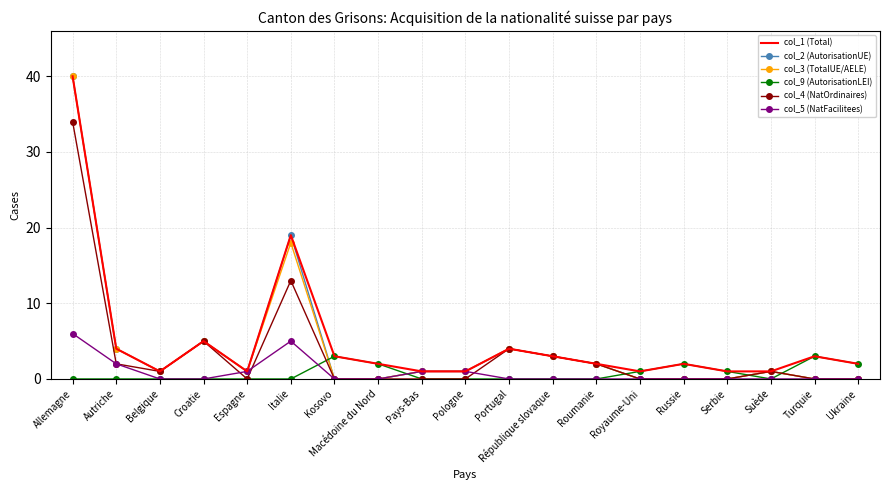

What are all the series names shown in the legend?

col_1 (Total), col_2 (AutorisationUE), col_3 (TotalUE/AELE), col_9 (AutorisationLEI), col_4 (NatOrdinaires), col_5 (NatFacilitees)